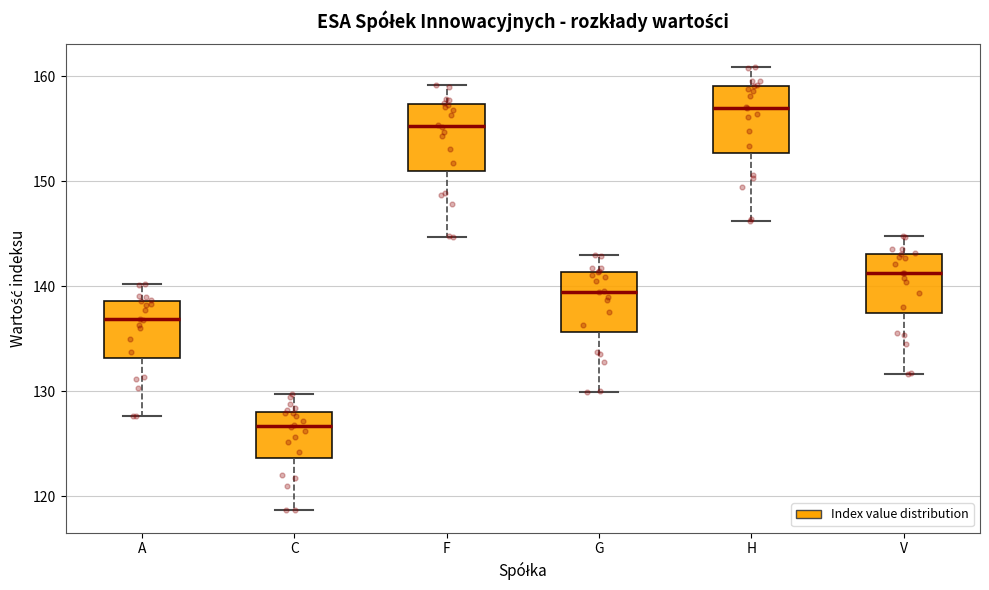

Where does the upper whisker of the box for C end on the y-axis? The values are not printed on the chart, so give them approximately, as read against the axis.

130